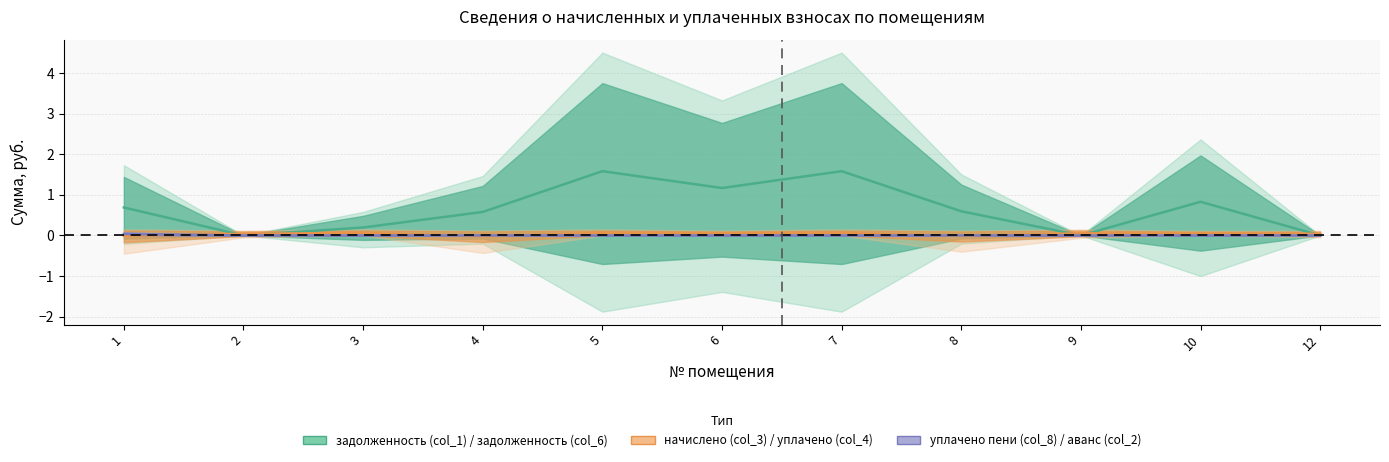

How many data points in уплачено пени (col_8) are above 0?

1